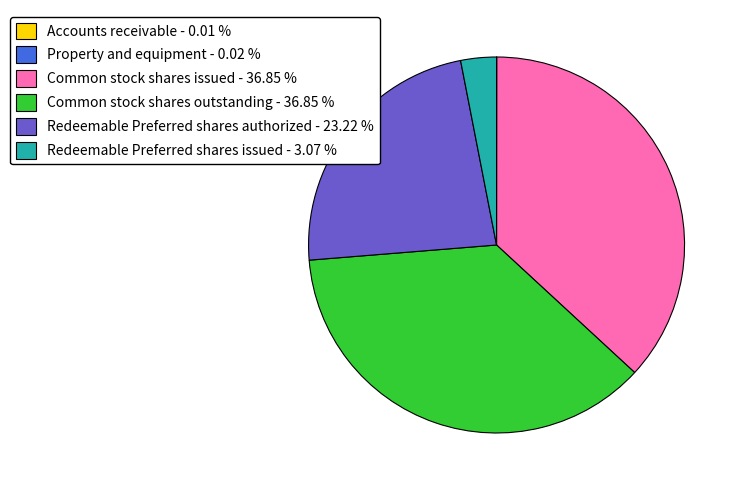

Does Redeemable Preferred shares issued - 3.07 % account for over 50% of the chart?

No